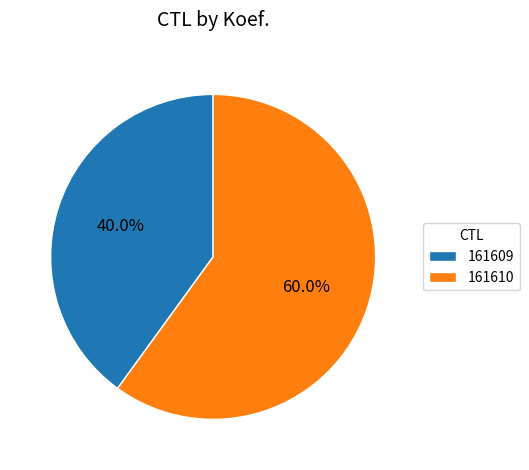

To the nearest percent, what percentage of the pie is 161610?

60%